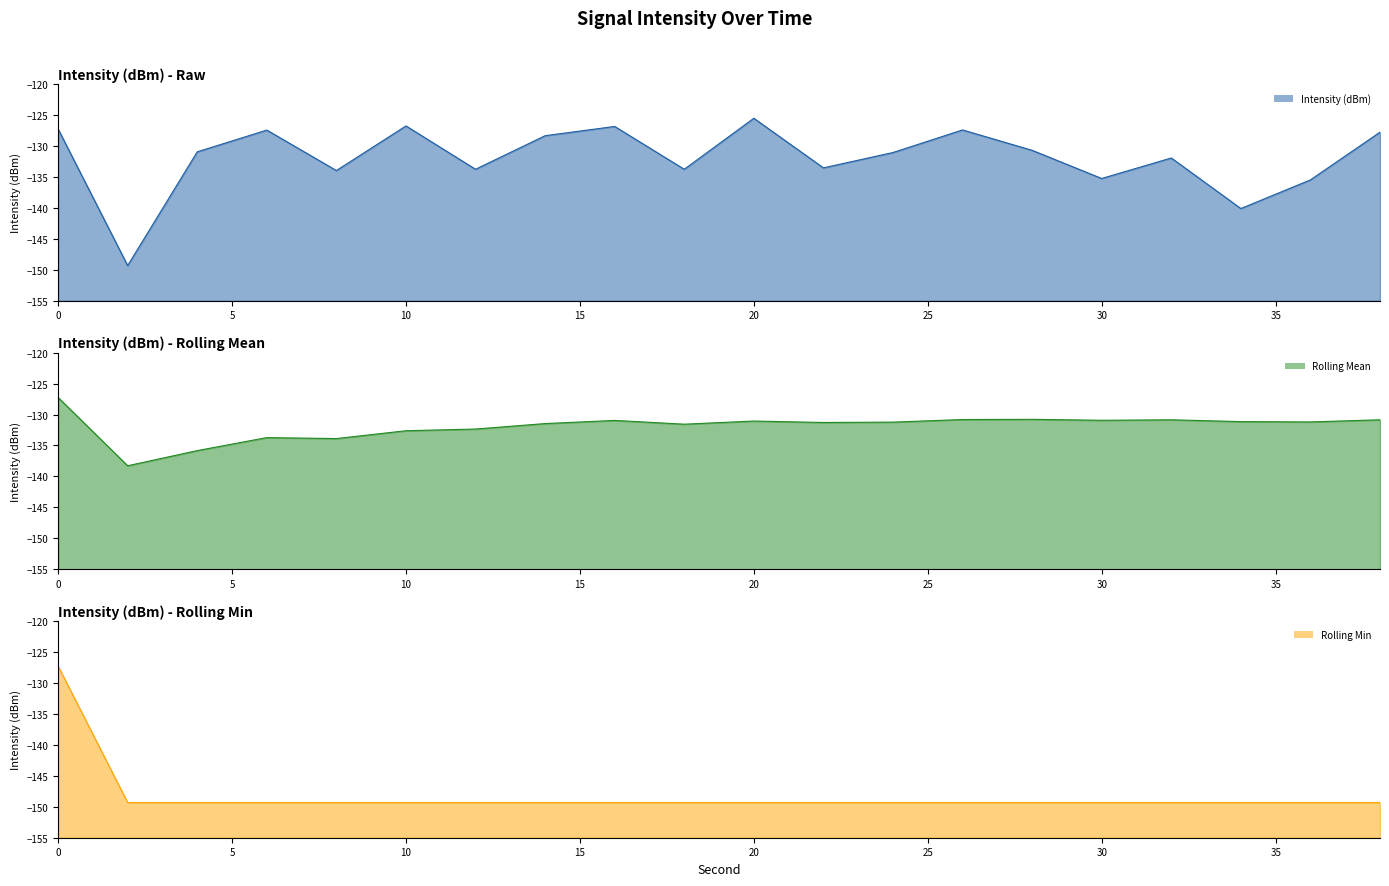

How many data points in Intensity (dBm) line are less than -130?

12